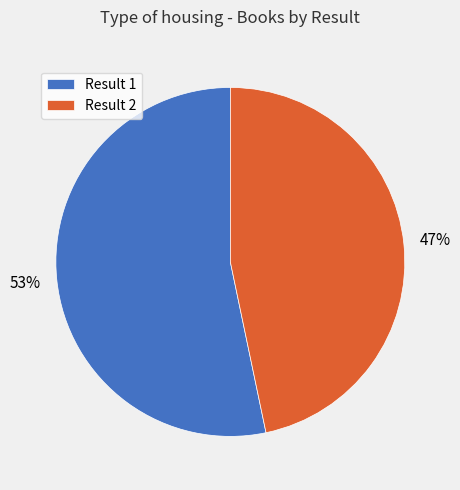

Between Result 2 and Result 1, which is larger?

Result 1